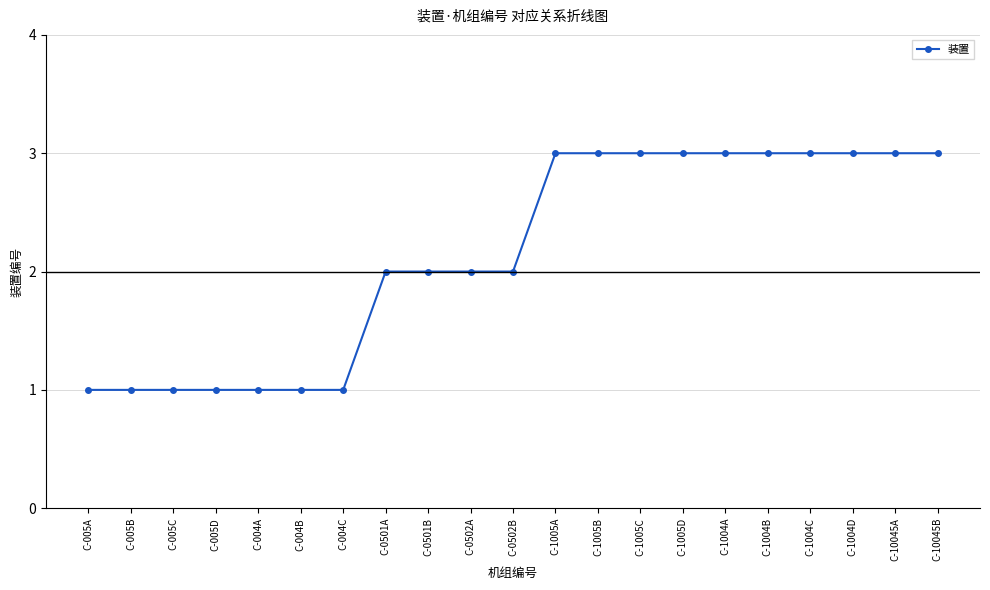

Reading left to right, what are all the values shown in this chart?

C-005A=1	C-005B=1	C-005C=1	C-005D=1	C-004A=1	C-004B=1	C-004C=1	C-0501A=2	C-0501B=2	C-0502A=2	C-0502B=2	C-1005A=3	C-1005B=3	C-1005C=3	C-1005D=3	C-1004A=3	C-1004B=3	C-1004C=3	C-1004D=3	C-10045A=3	C-10045B=3